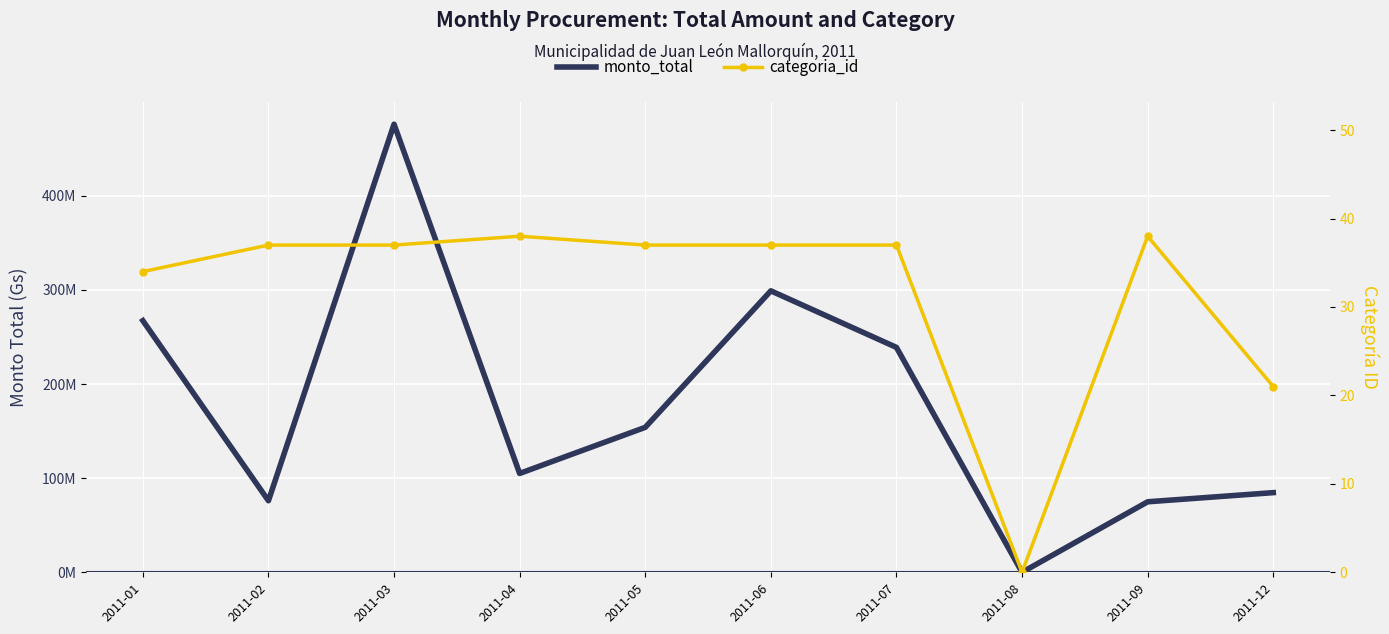

How many data points in categoria_id are above 37?

2